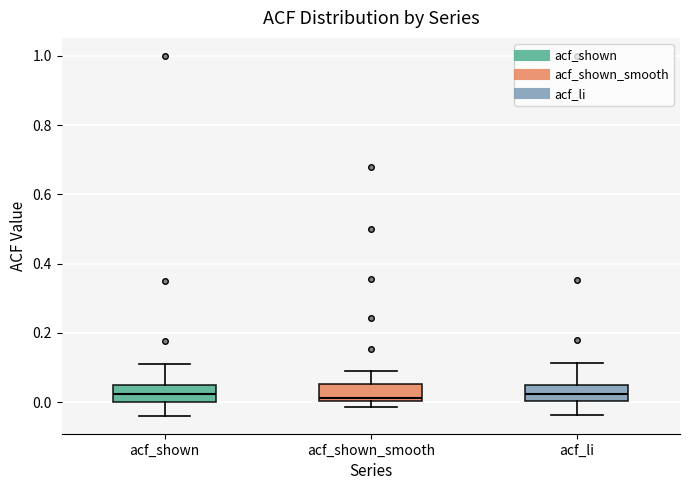

Where does the median line of the box for acf_li sit on the y-axis? The values are not printed on the chart, so give them approximately, as read against the axis.

0.02